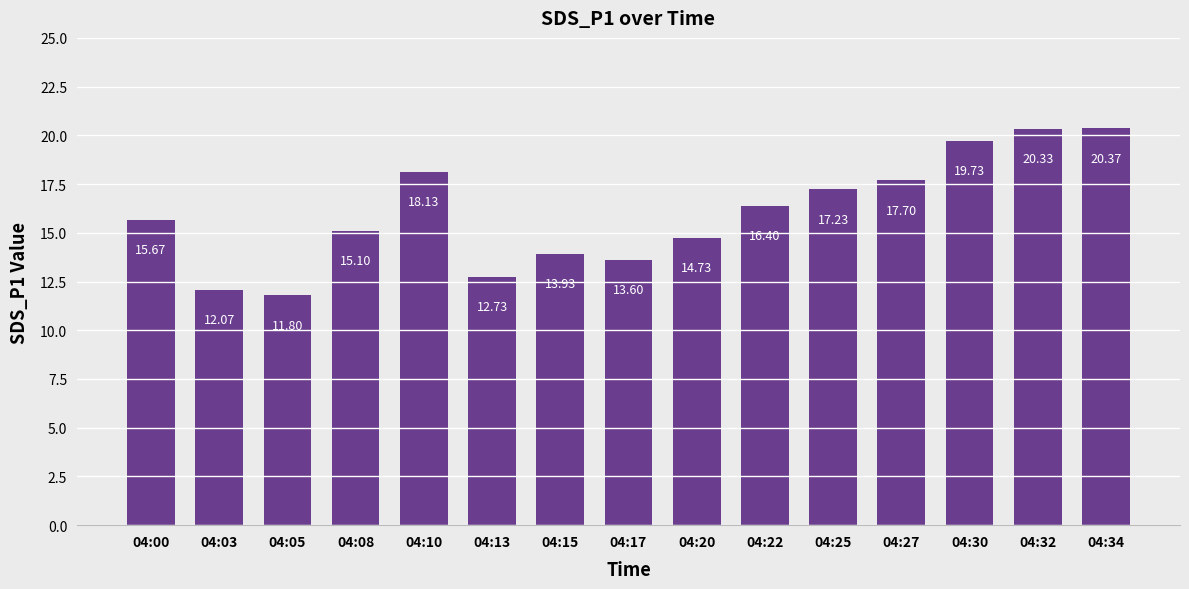

List the labels in order of value, largest first.

04:34, 04:32, 04:30, 04:10, 04:27, 04:25, 04:22, 04:00, 04:08, 04:20, 04:15, 04:17, 04:13, 04:03, 04:05